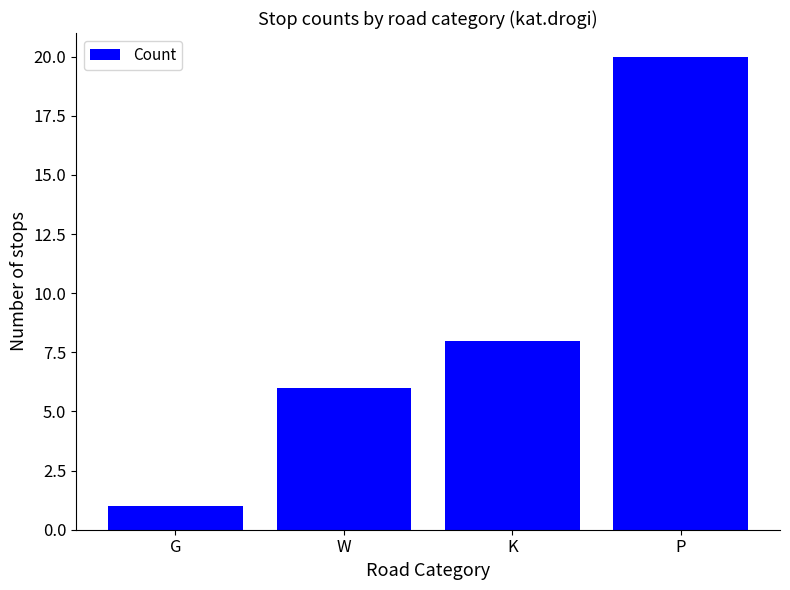

Rank the categories by value from highest to lowest.

P, K, W, G